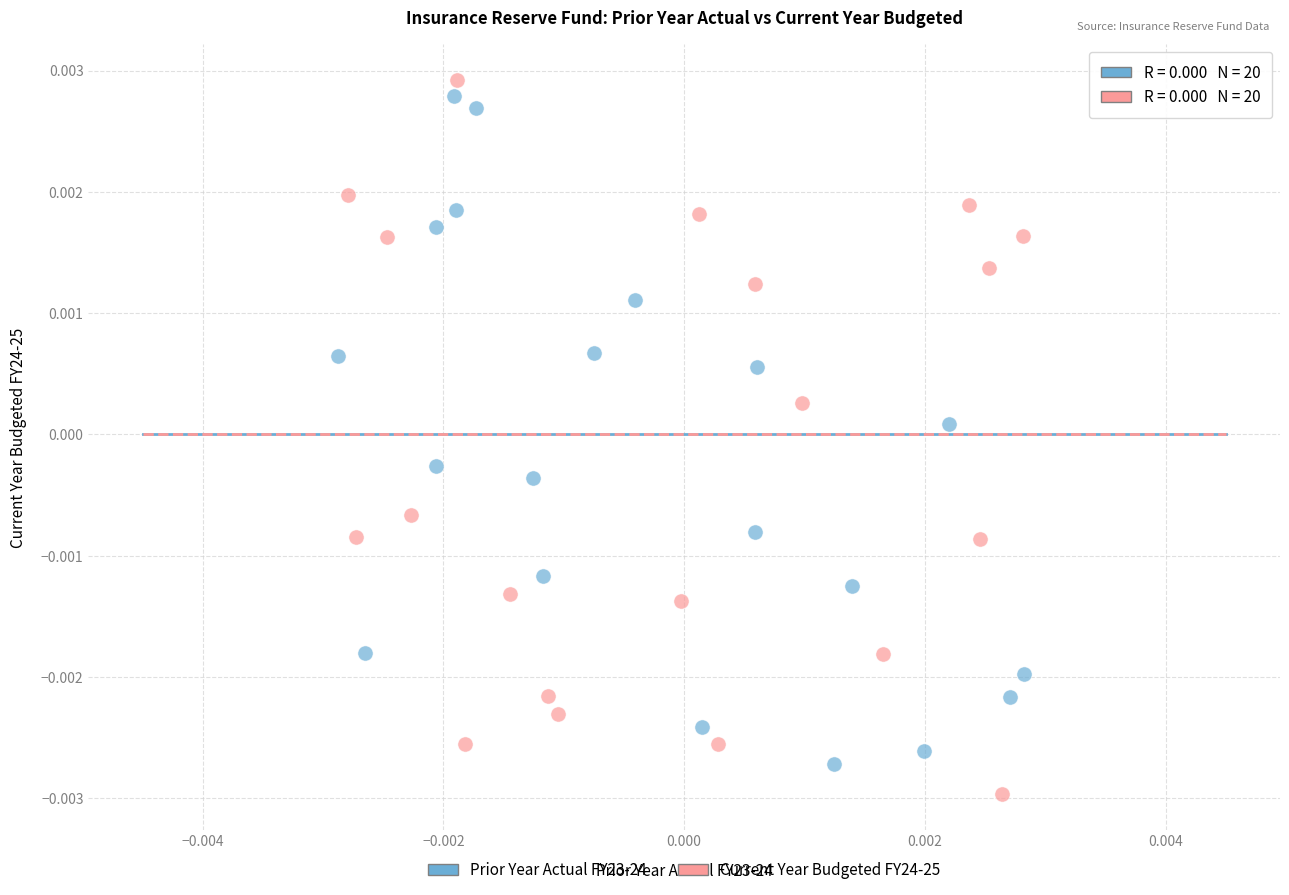

What are all the series names shown in the legend?

Prior Year Actual FY23-24, Current Year Budgeted FY24-25